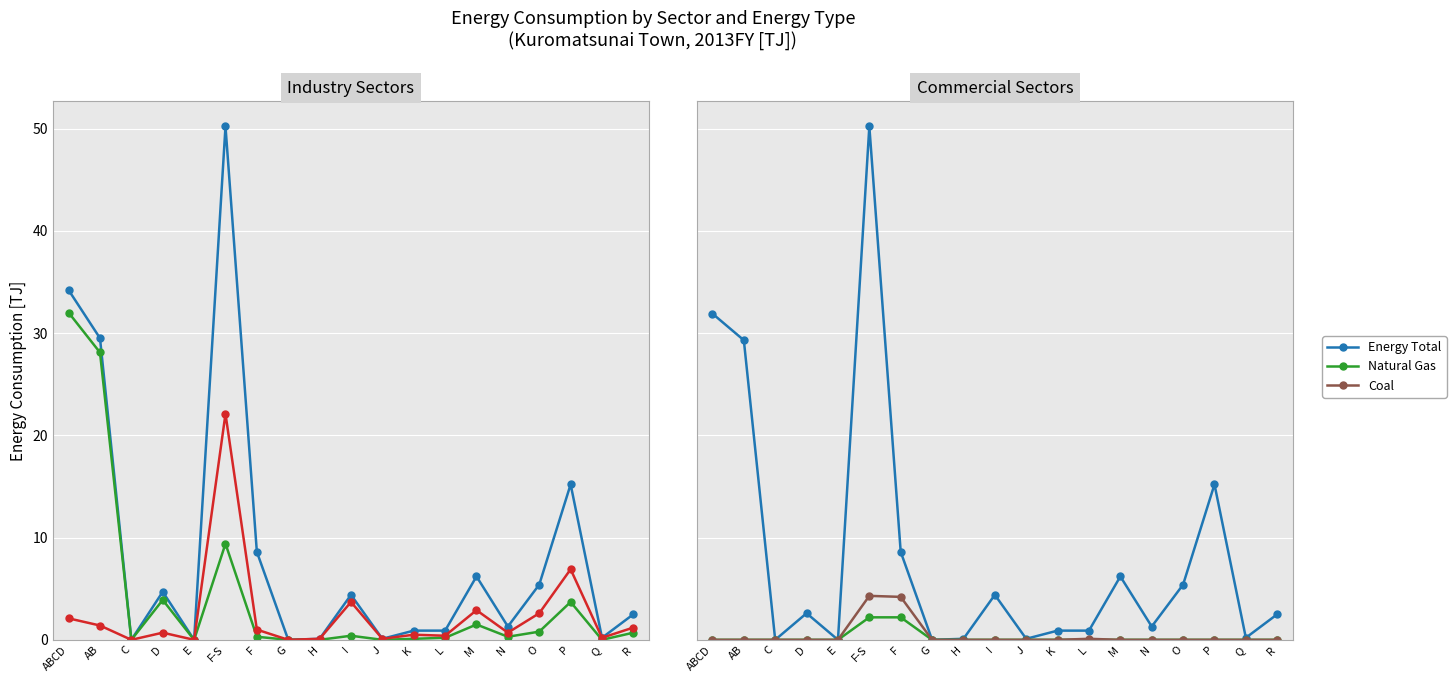

At which label does Total reach its peak?

F-S